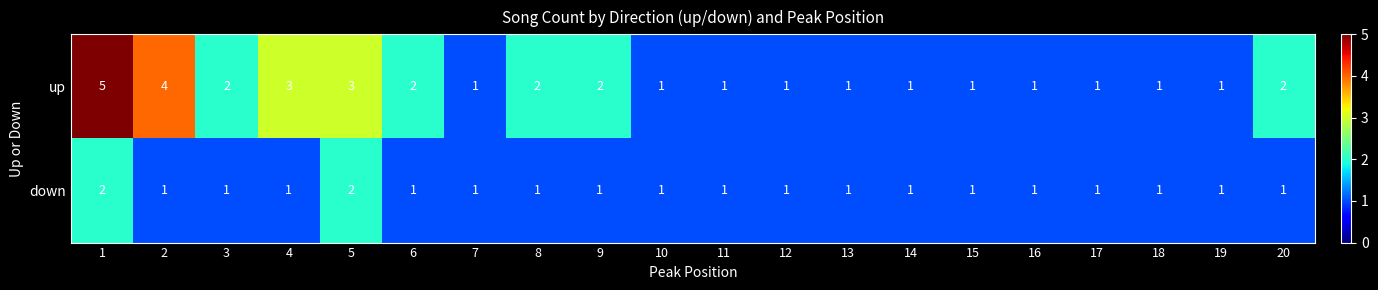

List the series in order of their peak value, lowest first.

down, up